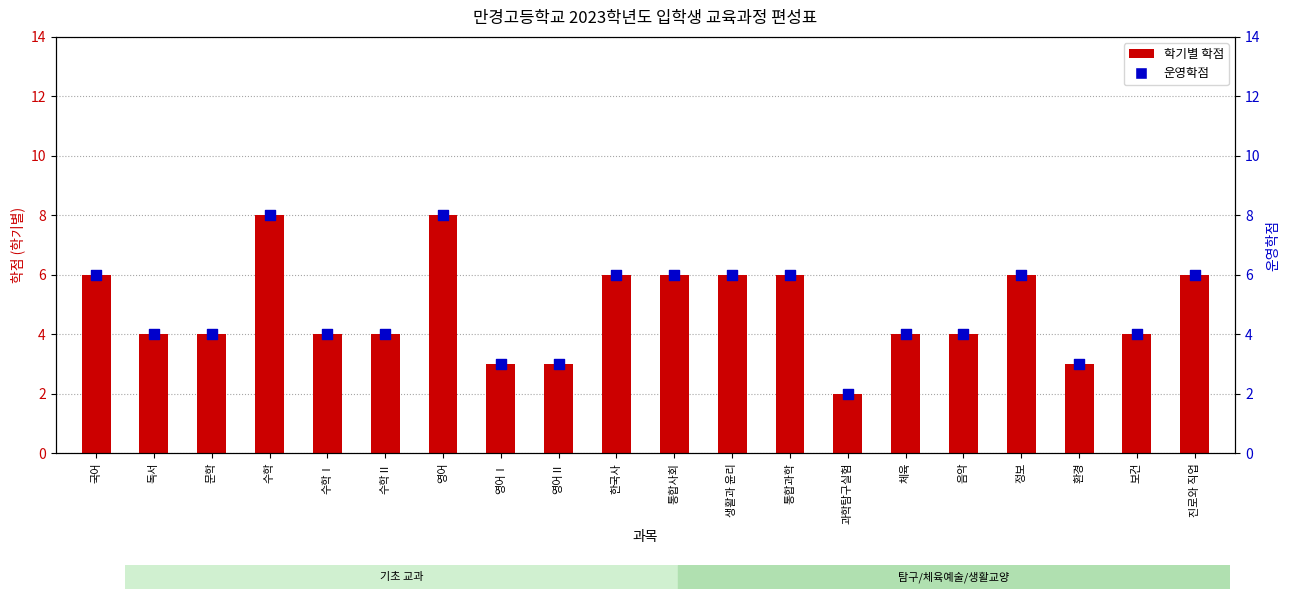

Is the value of 1학년 1학기 at 과학탐구실험 greater than the value of 운영학점 at 통합과학?

No